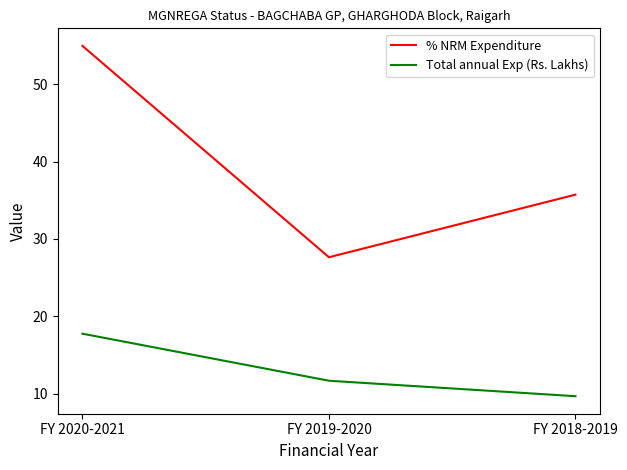

The value of Total annual Exp (Rs. Lakhs) at FY 2018-2019 is 9.7. True or false?

True